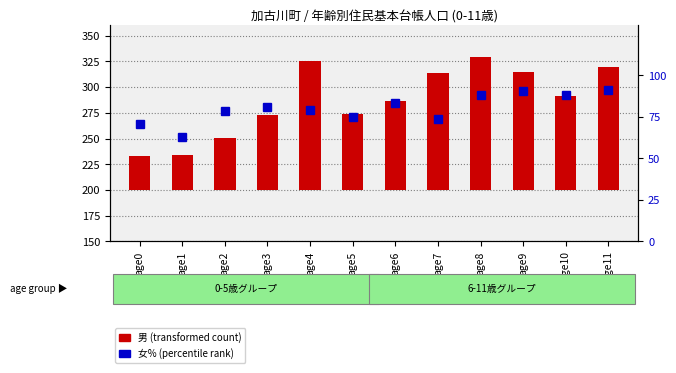

What is the sum of the values at age6 and age8?

171.4